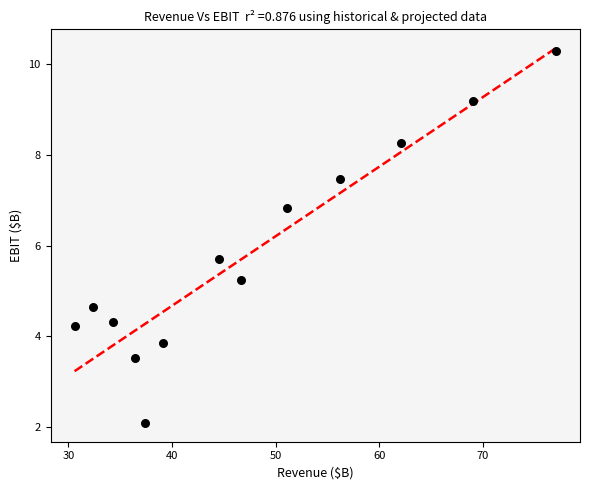

What is the range of Y values (max minus min)?

8.2